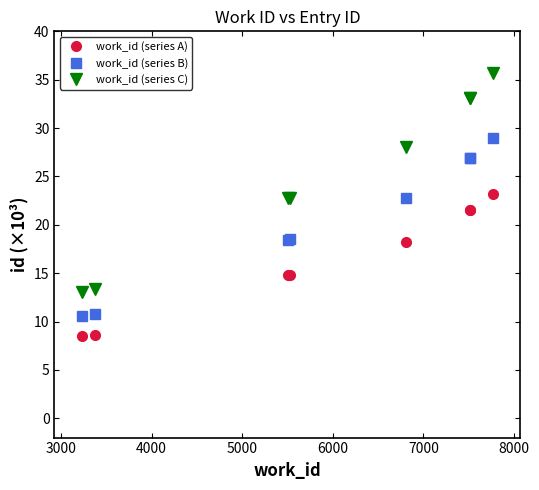

At how many categories does at least one series exceed 19?

6